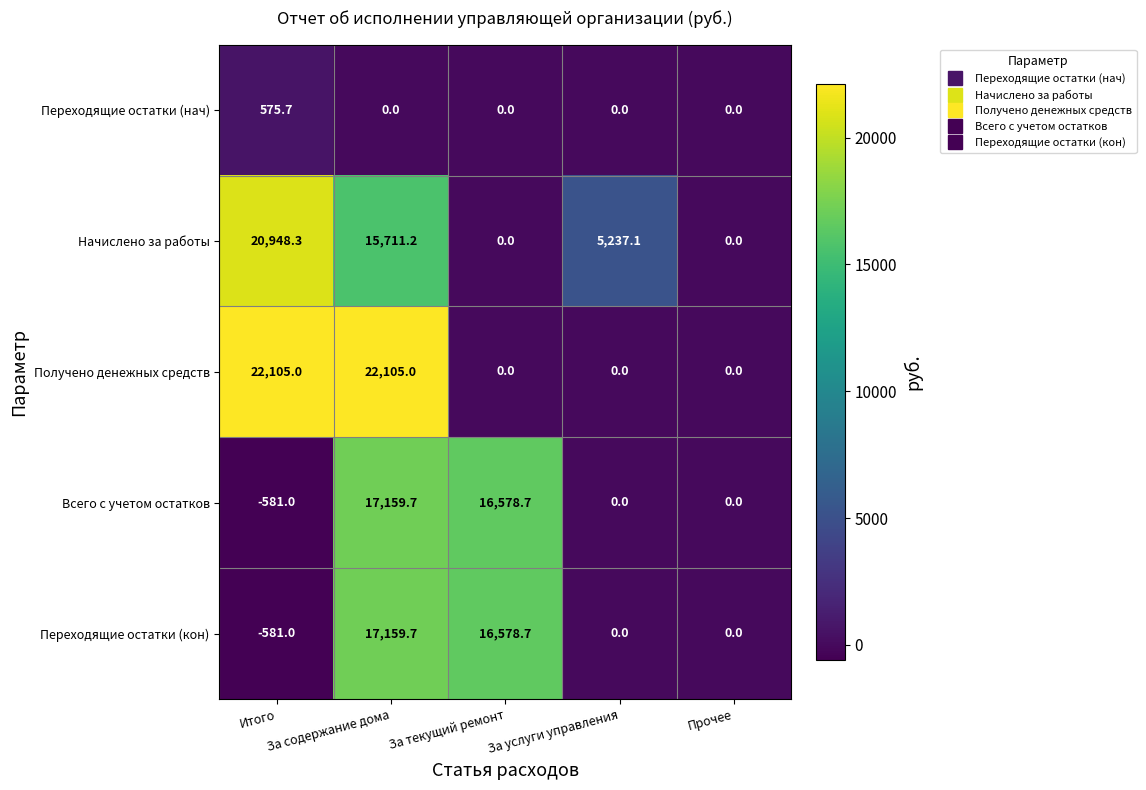

Which series changed the most between Итого and За текущий ремонт?

Получено денежных средств